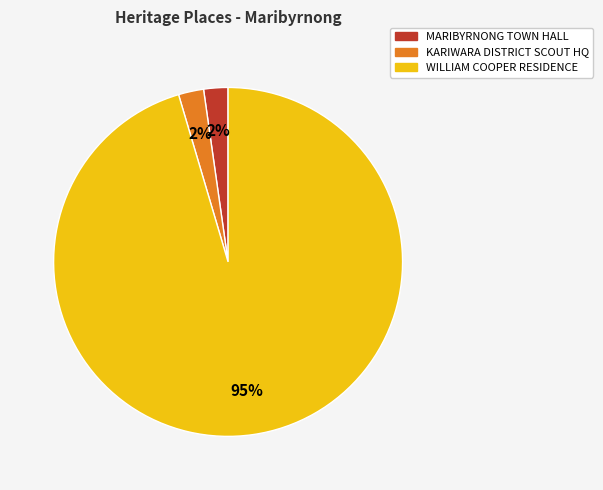

To the nearest percent, what is the average slice percentage?

33%